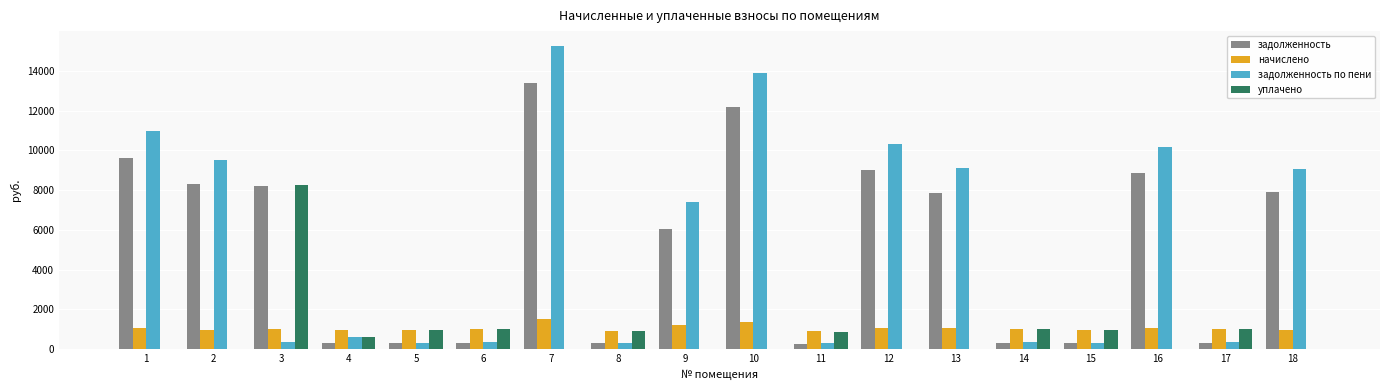

How many data points in начислено are above 1021?

9